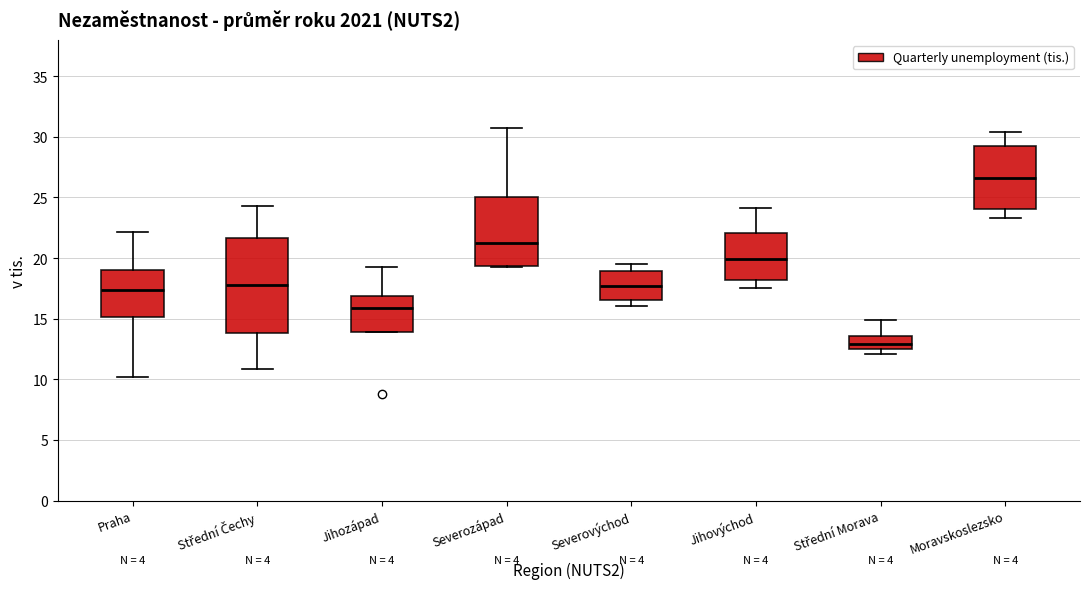

Reading left to right, transcribe this box plot: for each box, give where its median line is, the range the box spans, and where its two whiskers end, as read against the y-axis. The values are not printed on the chart, so give them approximately, as read against the axis.

Praha: median 17.5, box 15.0 to 19.0, whiskers 10.0 to 22.0
Střední Čechy: median 18.0, box 14.0 to 21.5, whiskers 11.0 to 24.5
Jihozápad: median 16.0, box 14.0 to 17.0, whiskers 14.0 to 19.0
Severozápad: median 21.5, box 19.5 to 25.0, whiskers 19.0 to 30.5
Severovýchod: median 17.5, box 16.5 to 19.0, whiskers 16.0 to 19.5
Jihovýchod: median 20.0, box 18.0 to 22.0, whiskers 17.5 to 24.0
Střední Morava: median 13.0, box 12.5 to 13.5, whiskers 12.0 to 15.0
Moravskoslezsko: median 26.5, box 24.0 to 29.0, whiskers 23.5 to 30.5